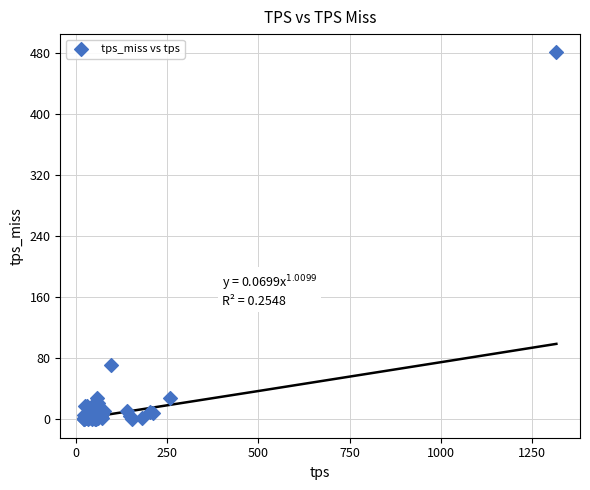

What Y value in the scatter plot is closest to 240?

70.7